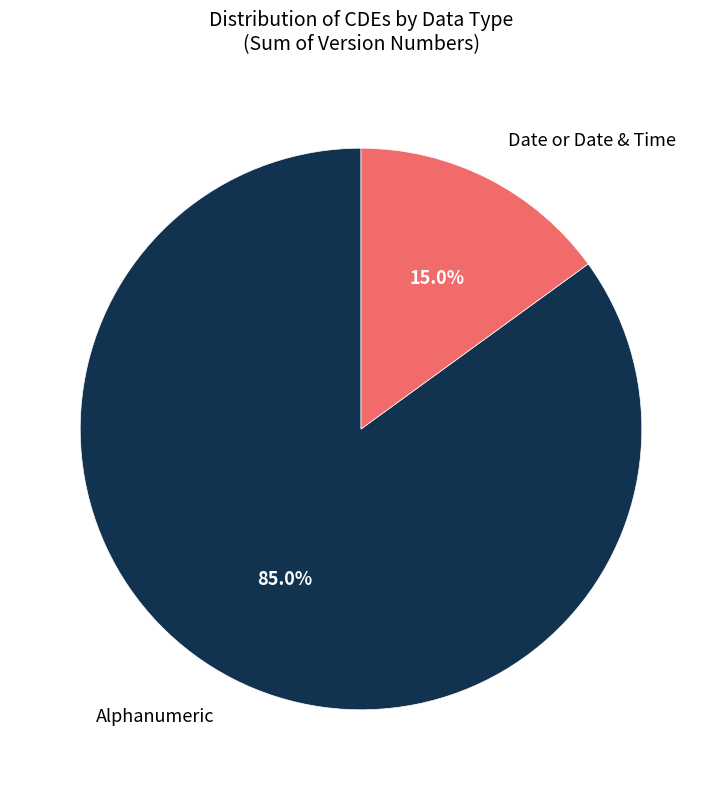

Rank the categories by value from lowest to highest.

Date or Date & Time, Alphanumeric